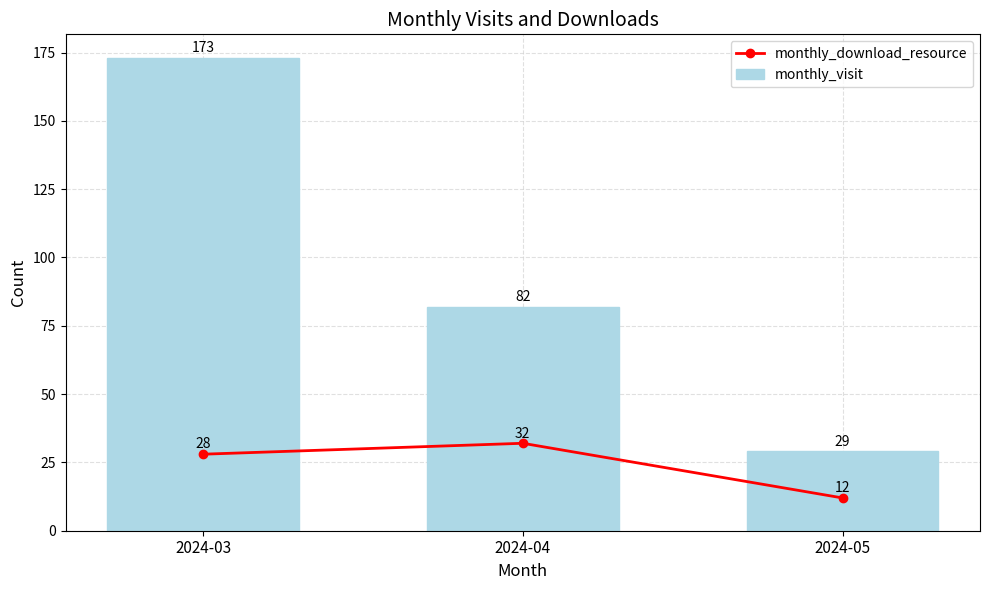

Count the number of categories in the chart.

3